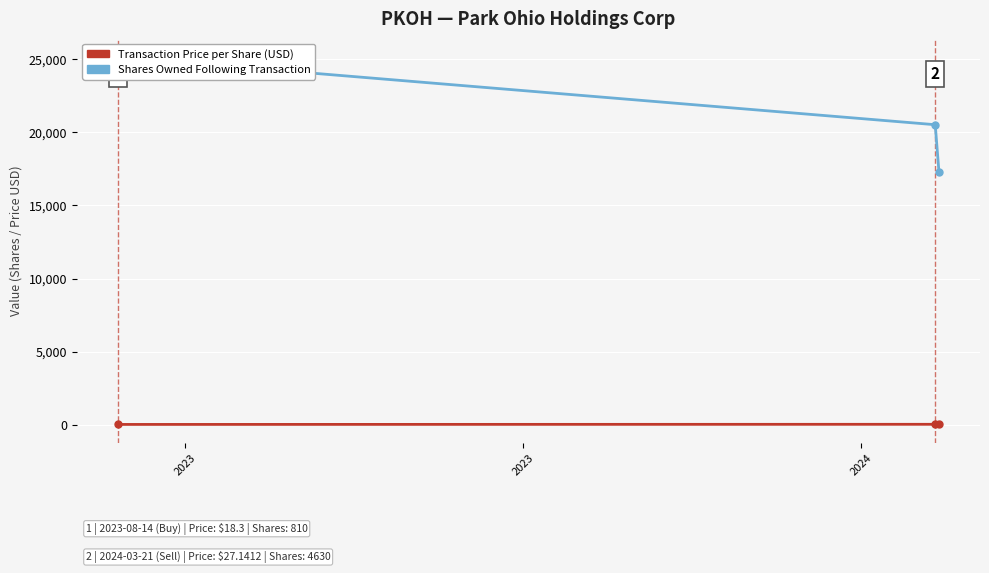

Which label corresponds to the smallest value in the chart?

2023